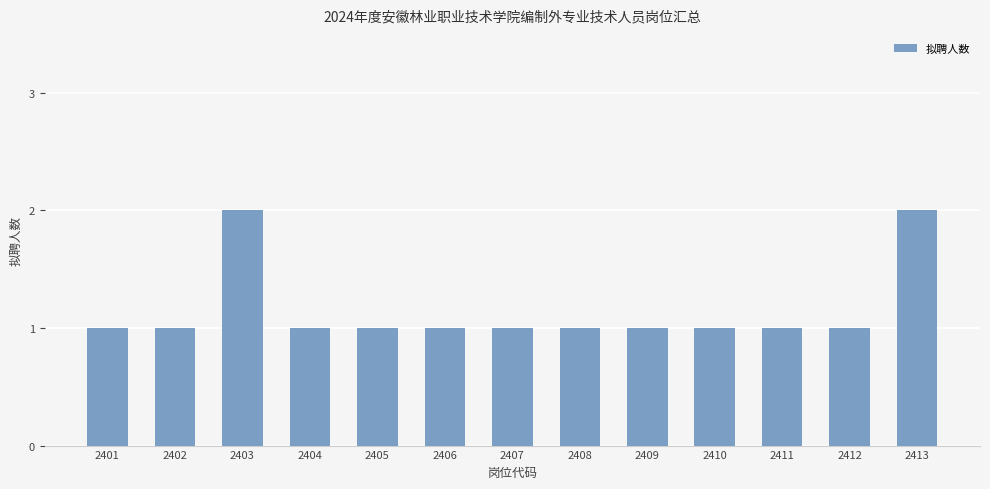

Reading right to left, transcribe all the data shown in this chart.

2413=2	2412=1	2411=1	2410=1	2409=1	2408=1	2407=1	2406=1	2405=1	2404=1	2403=2	2402=1	2401=1